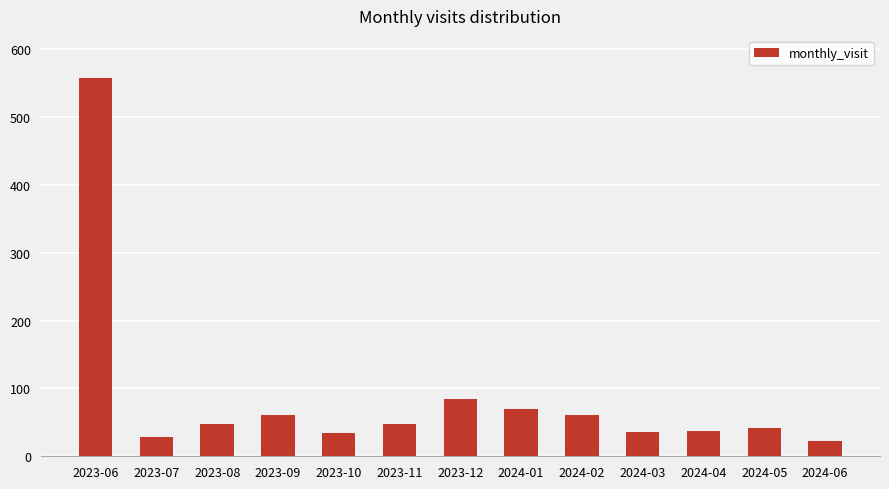

What position from the right is 2023-09?

10